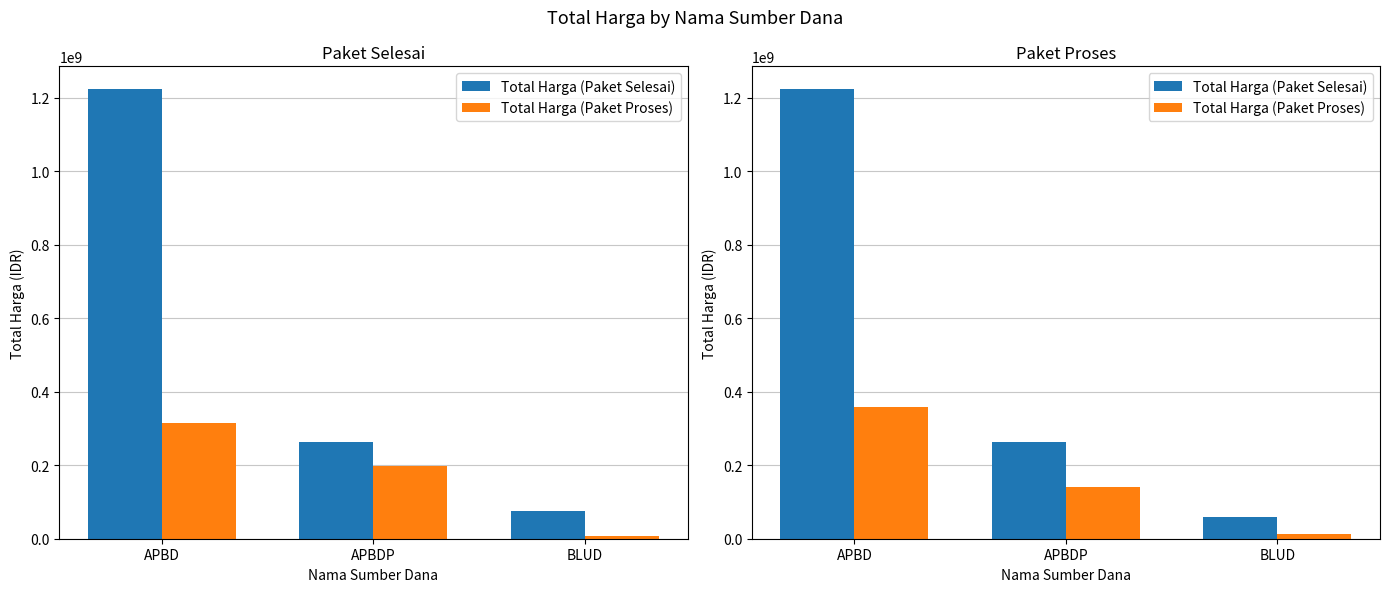

Which has a higher value, APBDP or APBD?

APBD